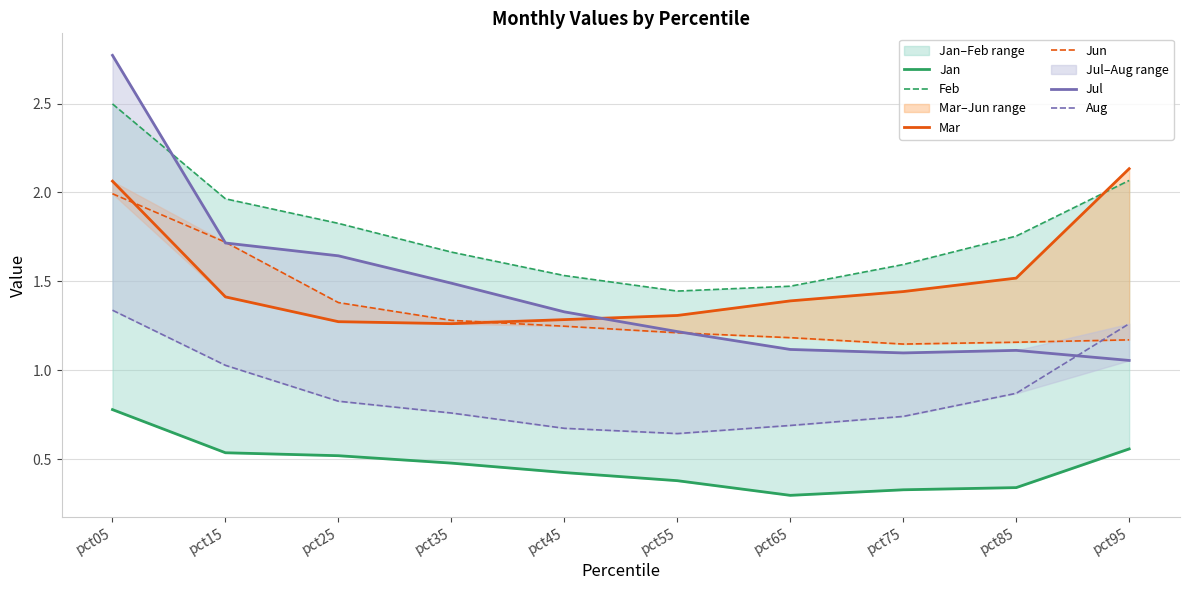

Which has a higher value, pct95 or pct55?

pct95